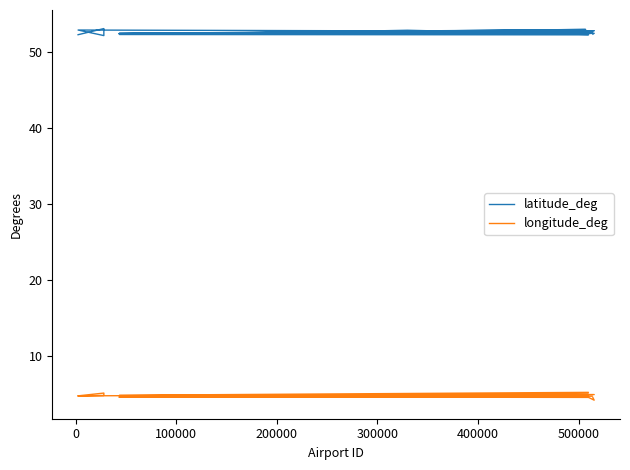

Rank the series by their average value, from highest to lowest.

latitude_deg, longitude_deg